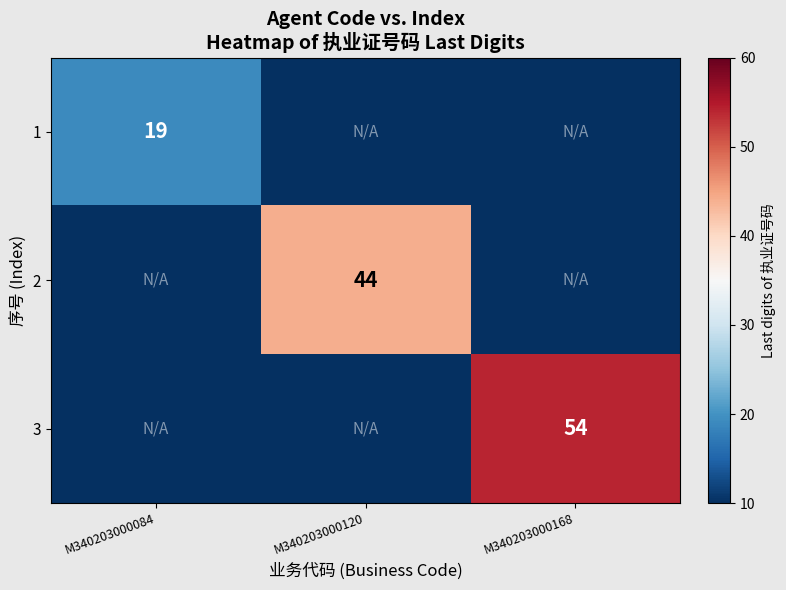

The value of 2 at M340203000120 is 44. True or false?

True